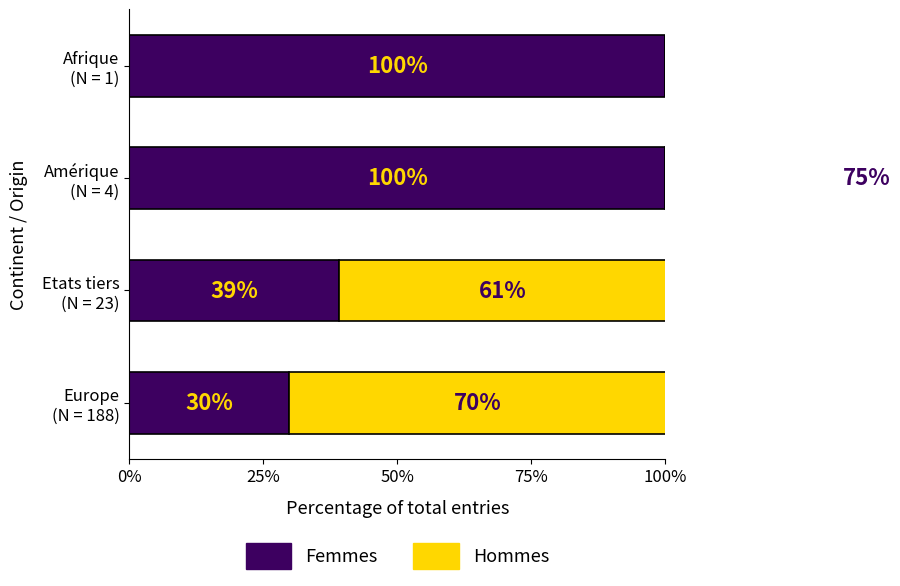

Rank the series at Amérique (N = 4) from highest to lowest value.

Femmes, Hommes